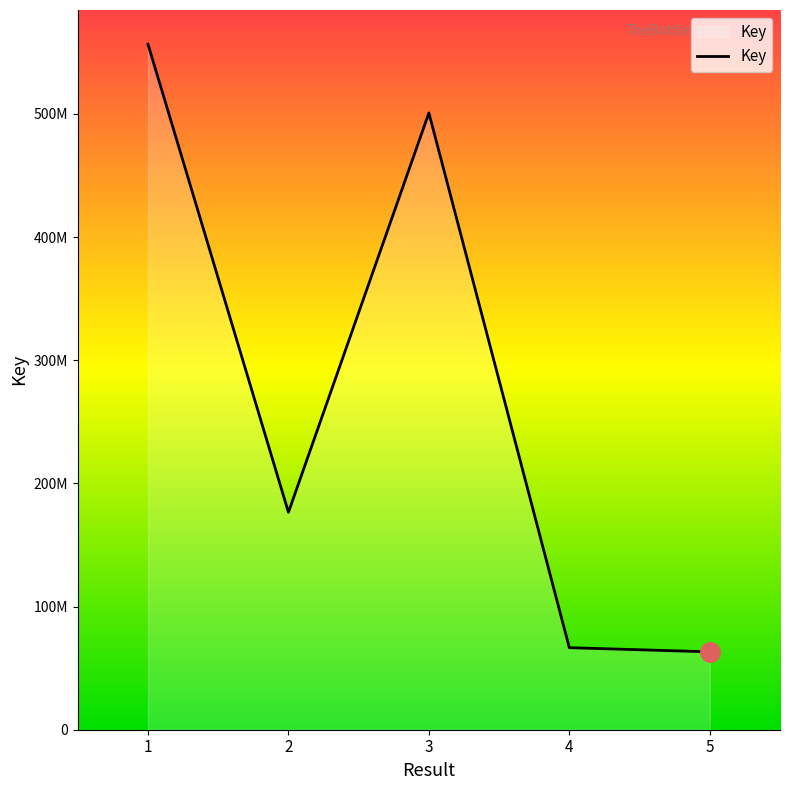

Does the chart display data point markers on the line(s)?

No